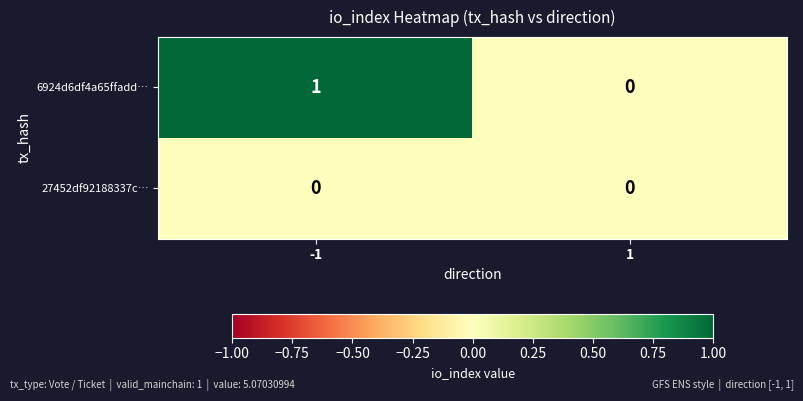

Which series has the widest spread of values?

6924d6df4a65ffadd…